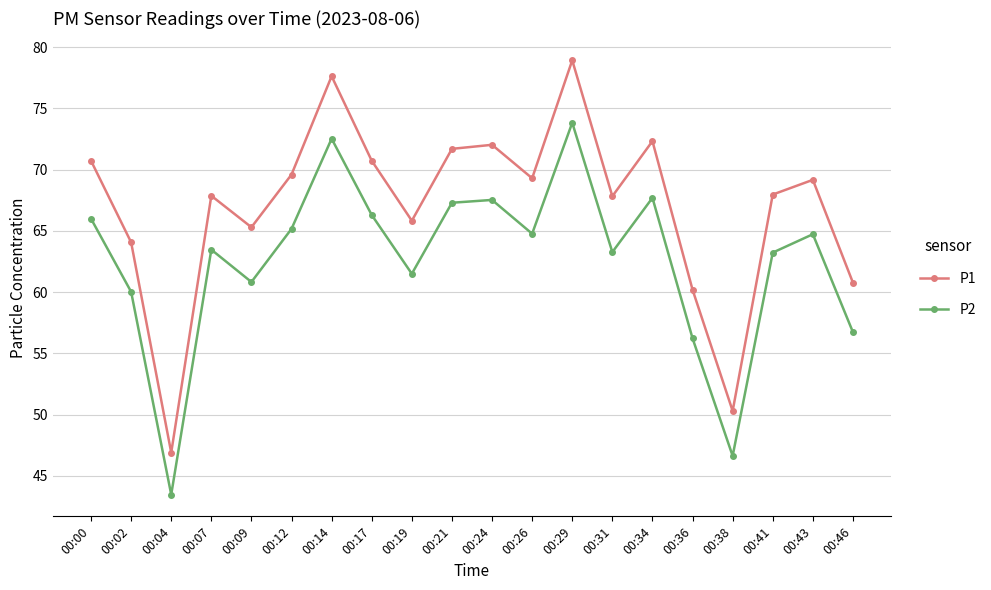

At which category is the sum across all series the highest?

00:29